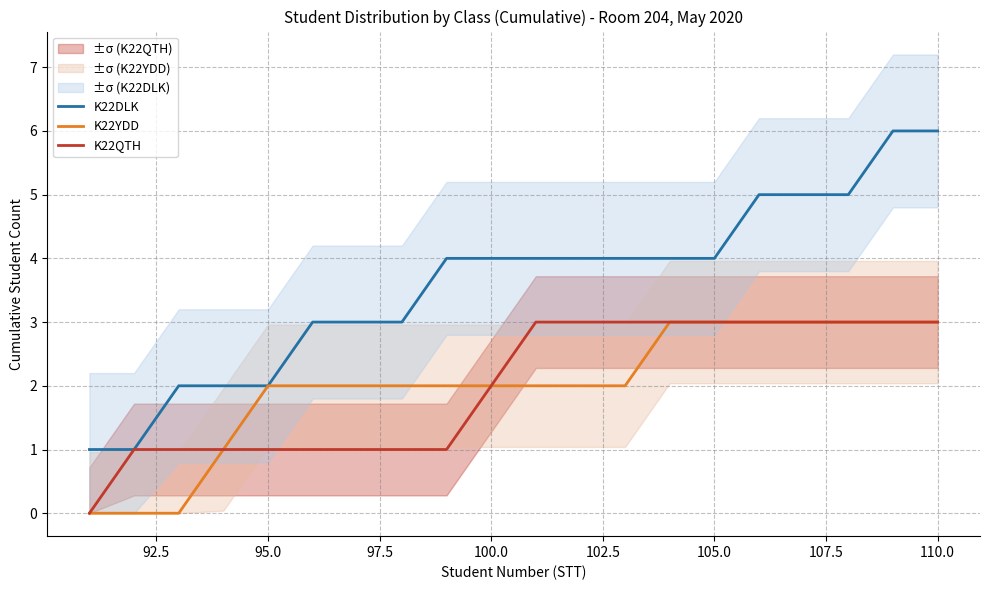

What is the maximum value for K22QTH?

3